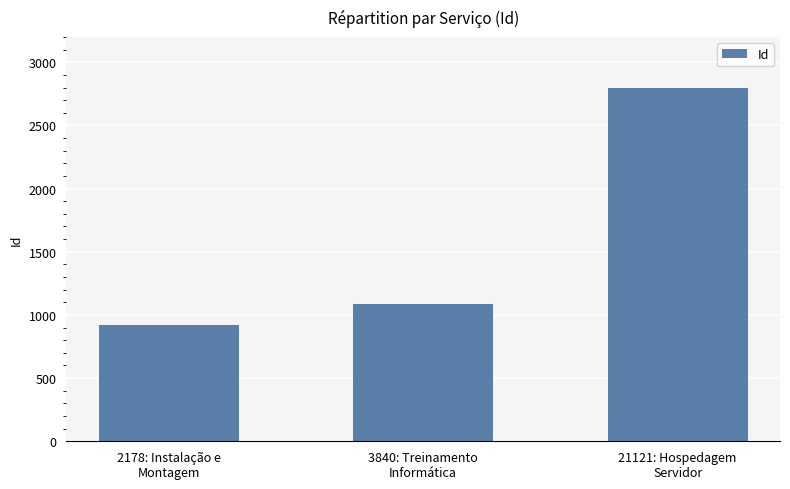

What is the greatest value displayed?

2800